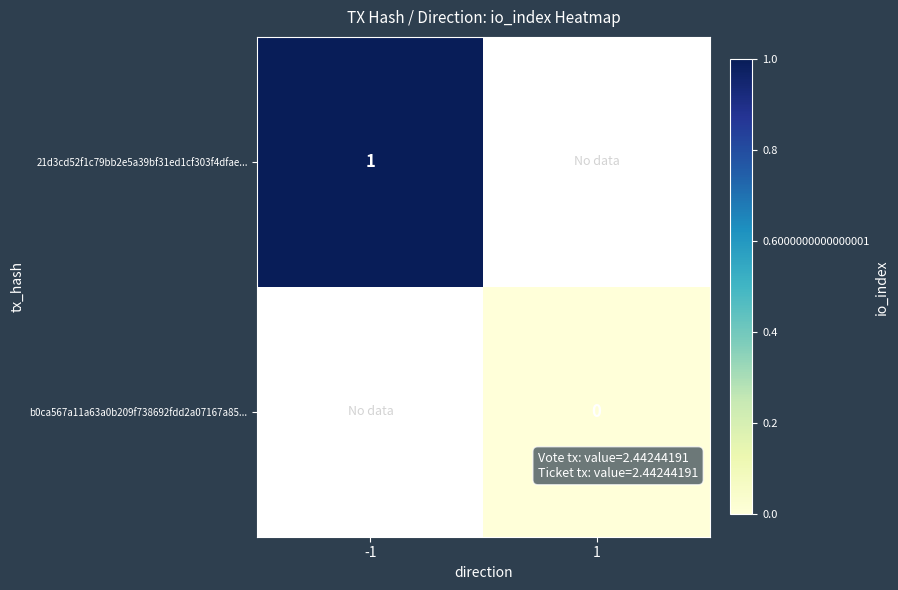

True or false: 21d3cd52f1c79bb2e5a39bf31ed1cf303f4dfae... has a value of 0.4 at -1.

False